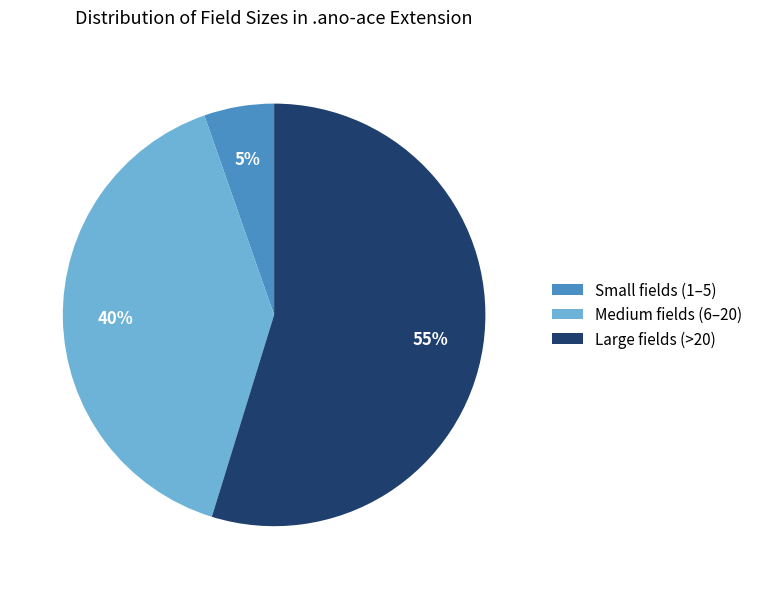

To the nearest percent, what is the difference between the Large fields (>20) and Medium fields (6–20) slice percentages?

15%